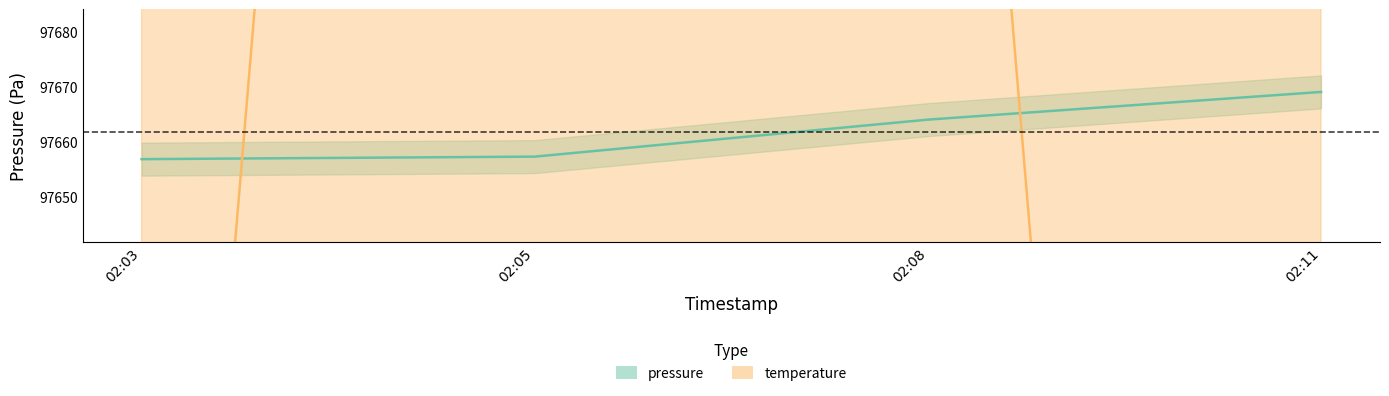

Which category has the highest value in the pressure series?

02:11